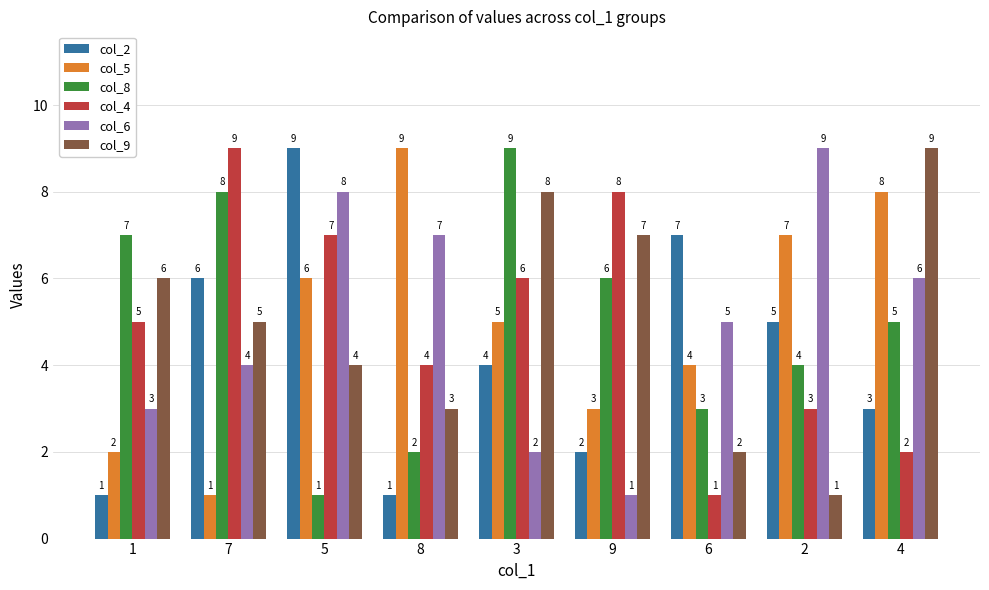

Rank the series at 3 from lowest to highest value.

col_6, col_2, col_5, col_4, col_9, col_8